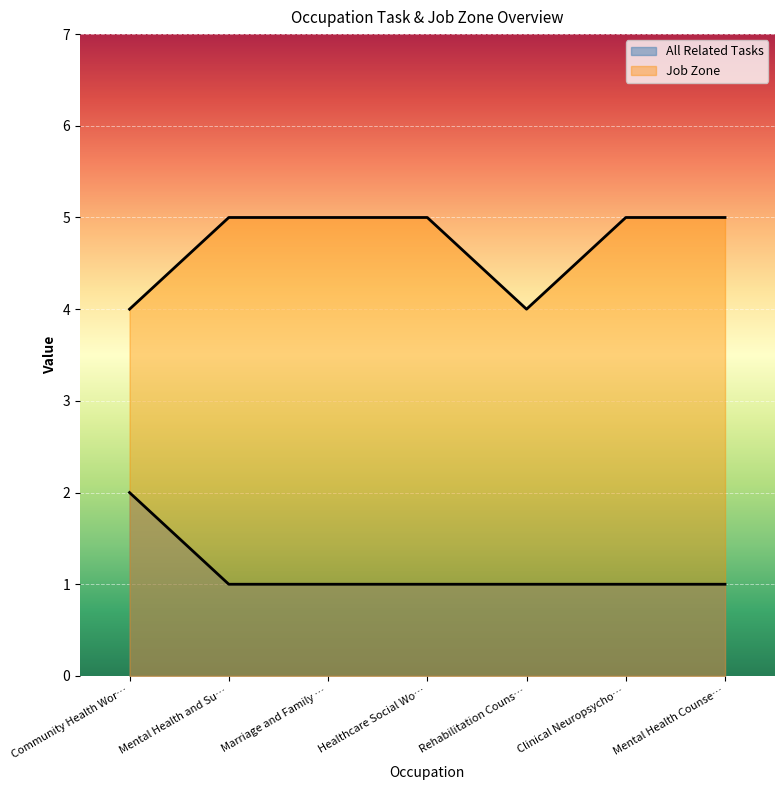

Rank the series at Mental Health and Su… from highest to lowest value.

Job Zone, All Related Tasks